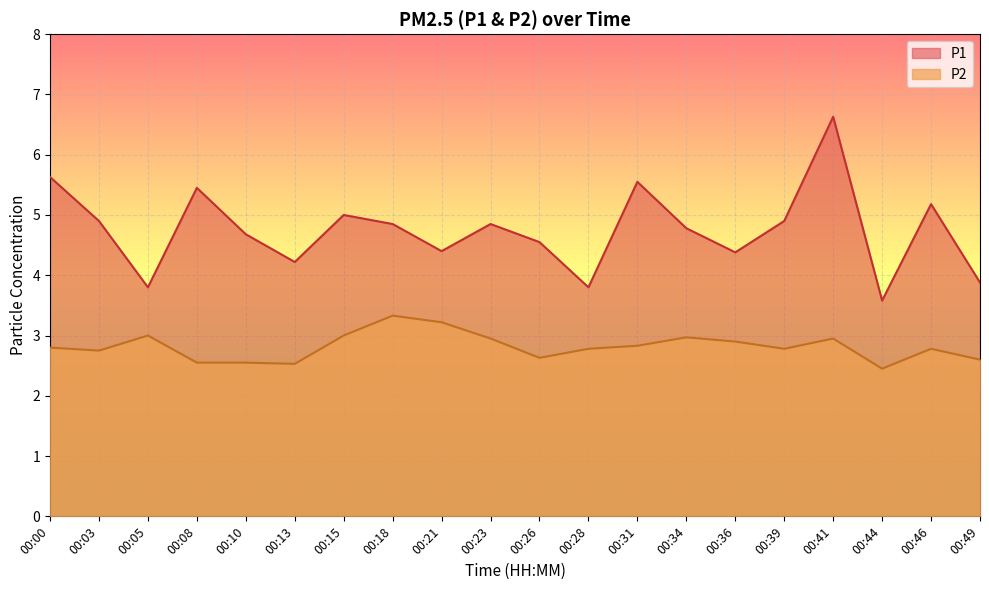

Reading left to right, what are all the values shown in this chart?

P1: 00:00=5.6	00:03=4.9	00:05=3.8	00:08=5.5	00:10=4.7	00:13=4.2	00:15=5.0	00:18=4.8	00:21=4.4	00:23=4.8	00:26=4.5	00:28=3.8	00:31=5.5	00:34=4.8	00:36=4.4	00:39=4.9	00:41=6.6	00:44=3.6	00:46=5.2	00:49=3.9
P2: 00:00=2.8	00:03=2.8	00:05=3.0	00:08=2.5	00:10=2.5	00:13=2.5	00:15=3.0	00:18=3.3	00:21=3.2	00:23=3.0	00:26=2.6	00:28=2.8	00:31=2.8	00:34=3.0	00:36=2.9	00:39=2.8	00:41=3.0	00:44=2.5	00:46=2.8	00:49=2.6